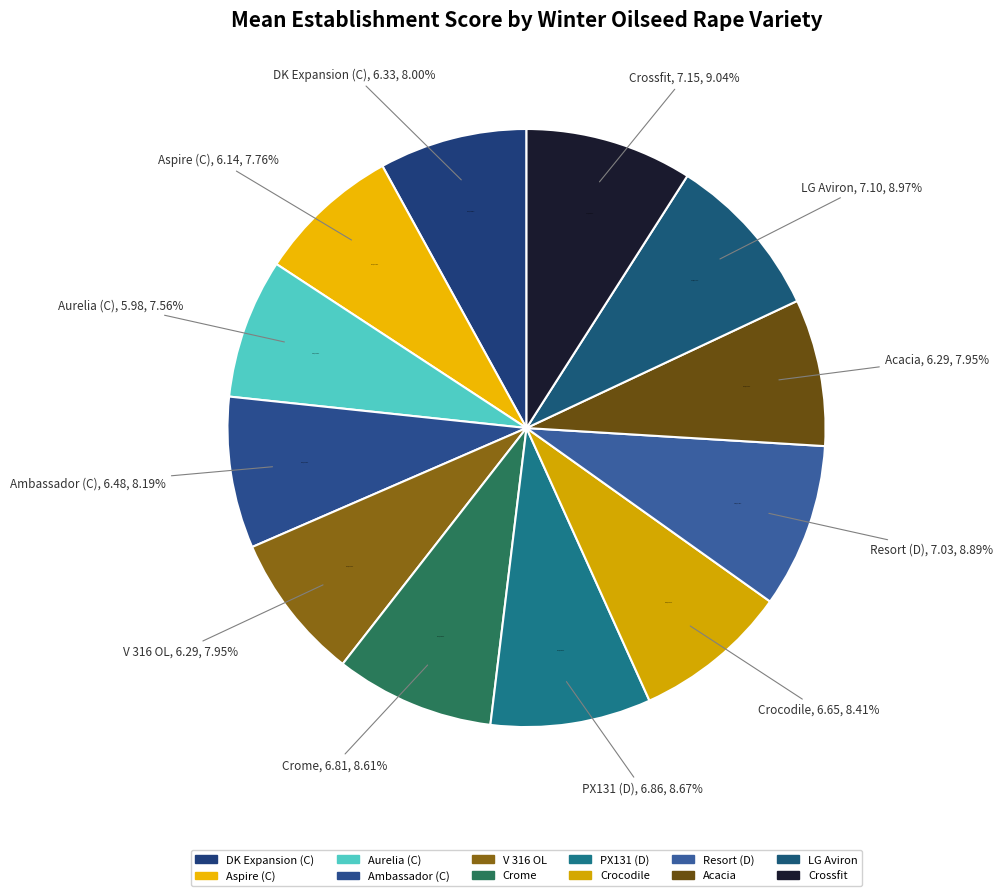

How much of the chart is everything except Ambassador (C)?

91.8%